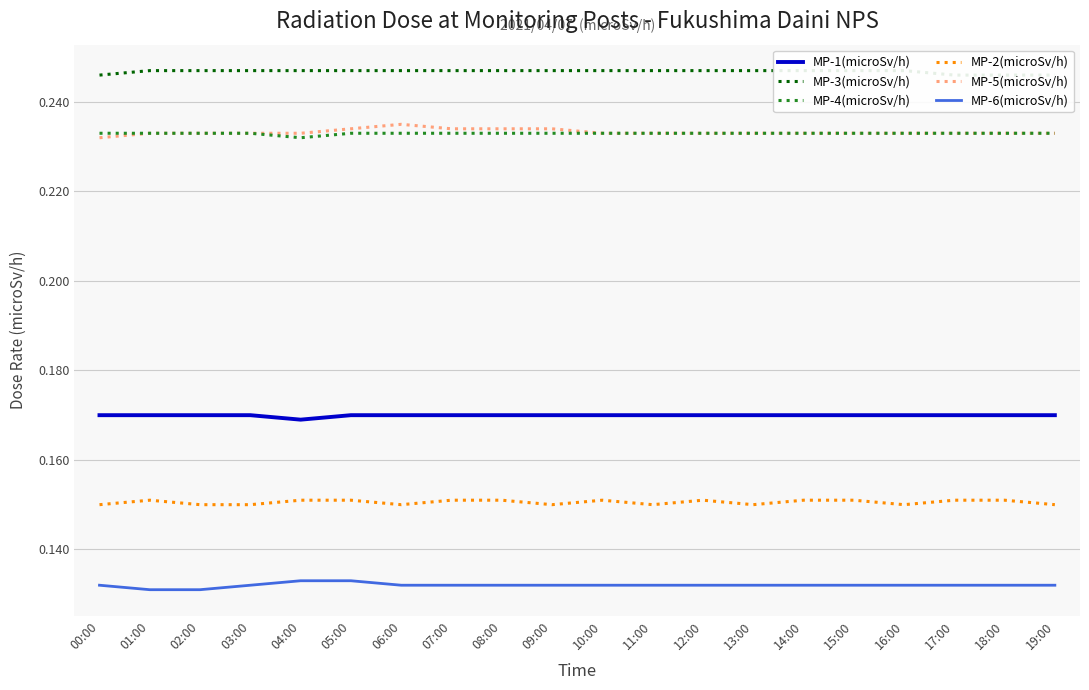

Which series has the largest total across all categories?

MP-3(microSv/h)